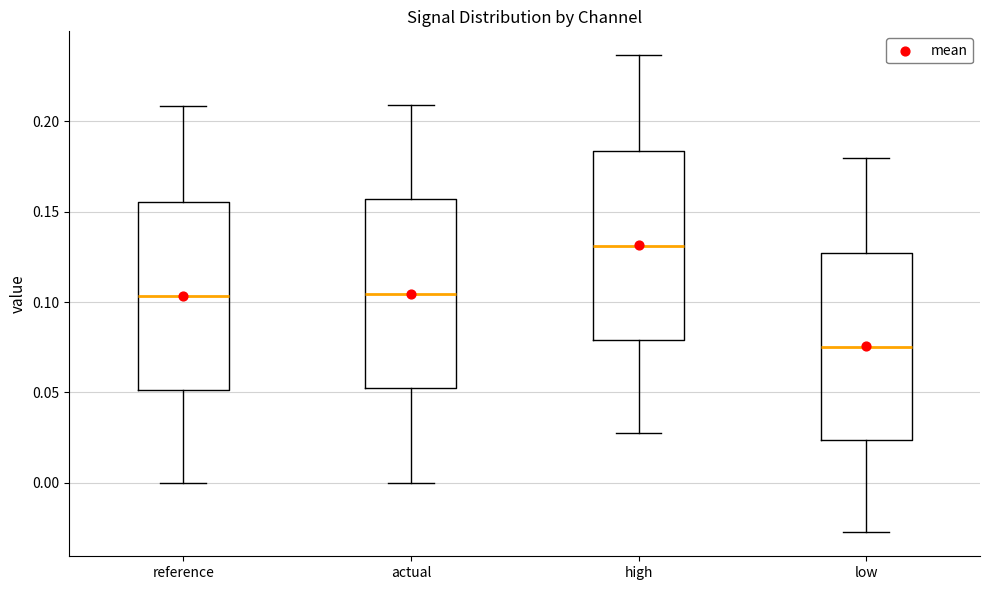

Which box's median line is the highest?

high